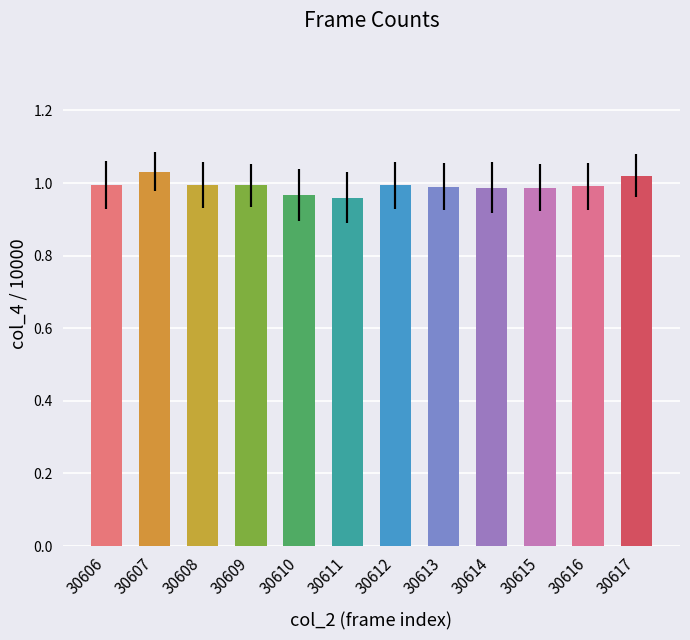

List the labels in order of value, smallest first.

30611, 30610, 30614, 30615, 30613, 30616, 30612, 30608, 30609, 30606, 30617, 30607